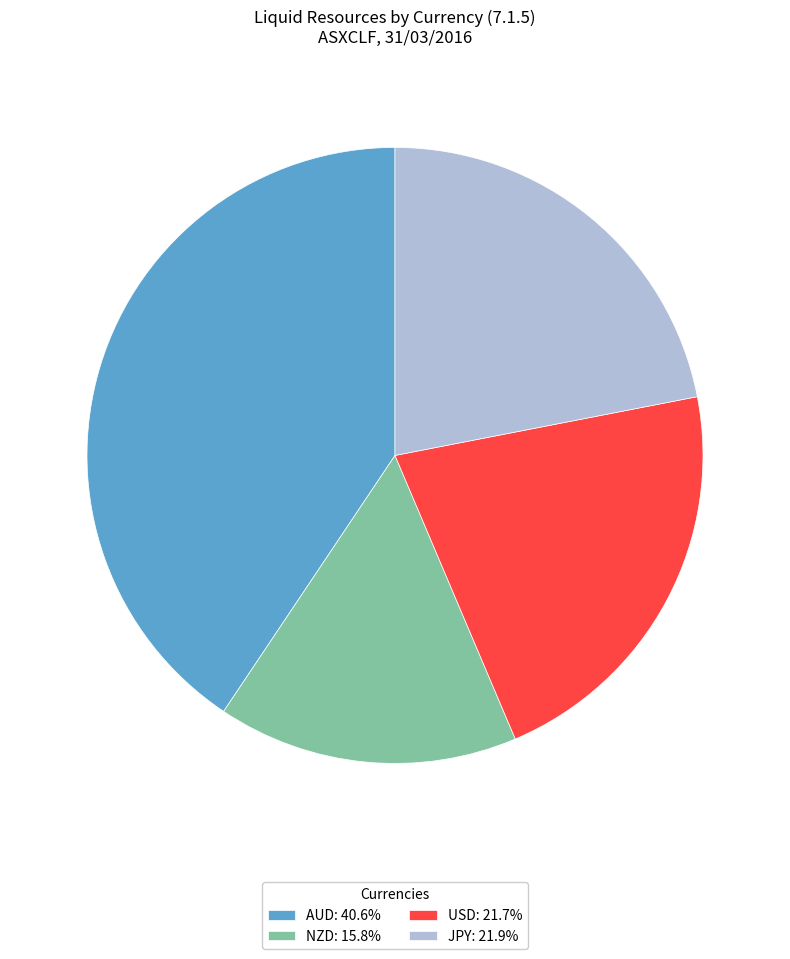

Approximately how many times larger is the value at USD: 21.7% compared to NZD: 15.8%?

1.4